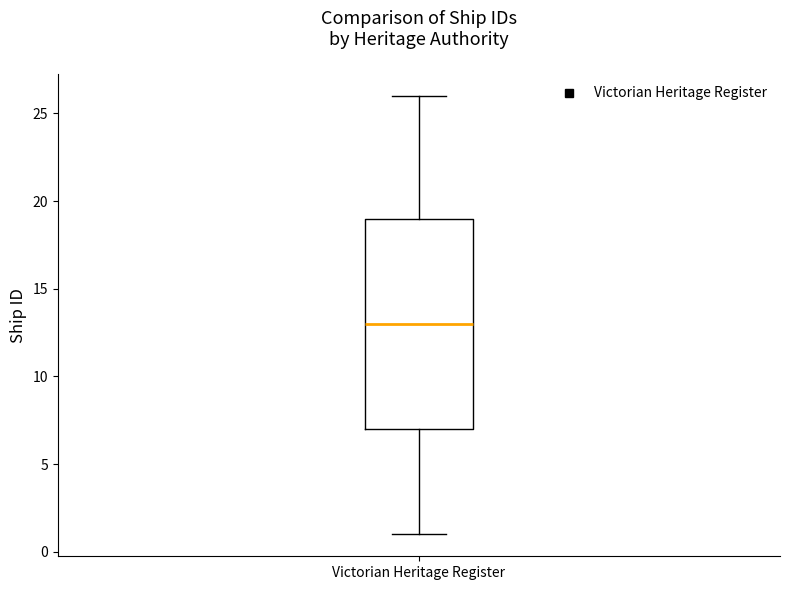

Transcribe this box plot: give where the median line is, the range the box spans, and where the two whiskers end, as read against the y-axis. The values are not printed on the chart, so give them approximately, as read against the axis.

median 13, box 7 to 19, whiskers 1 to 26